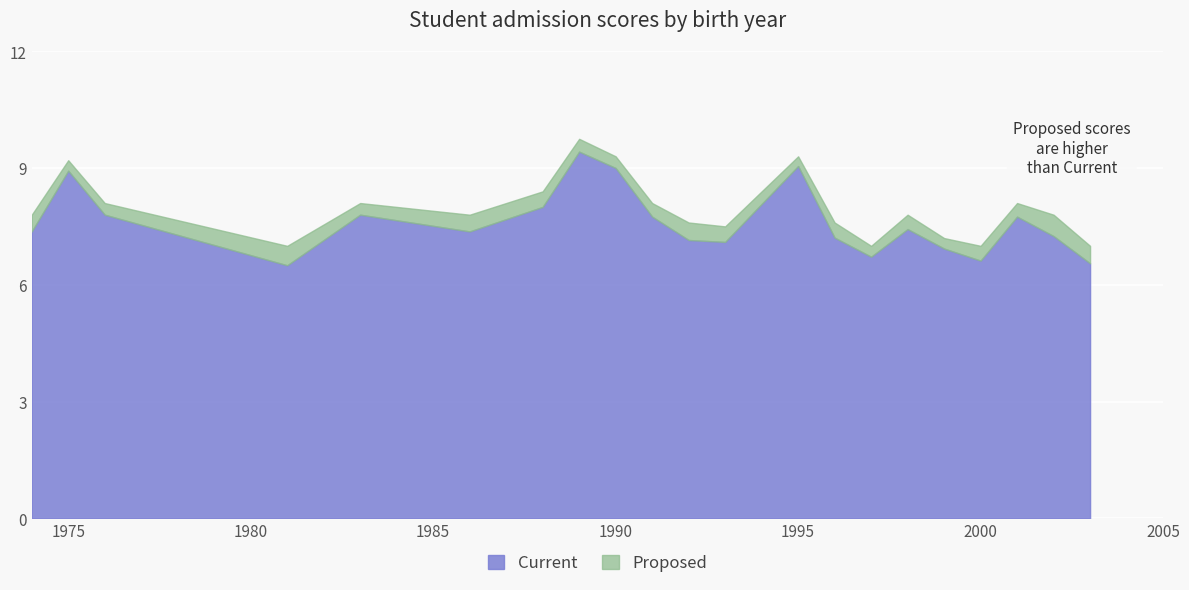

Is it true that Proposed equals 11.4 at 1998?

False